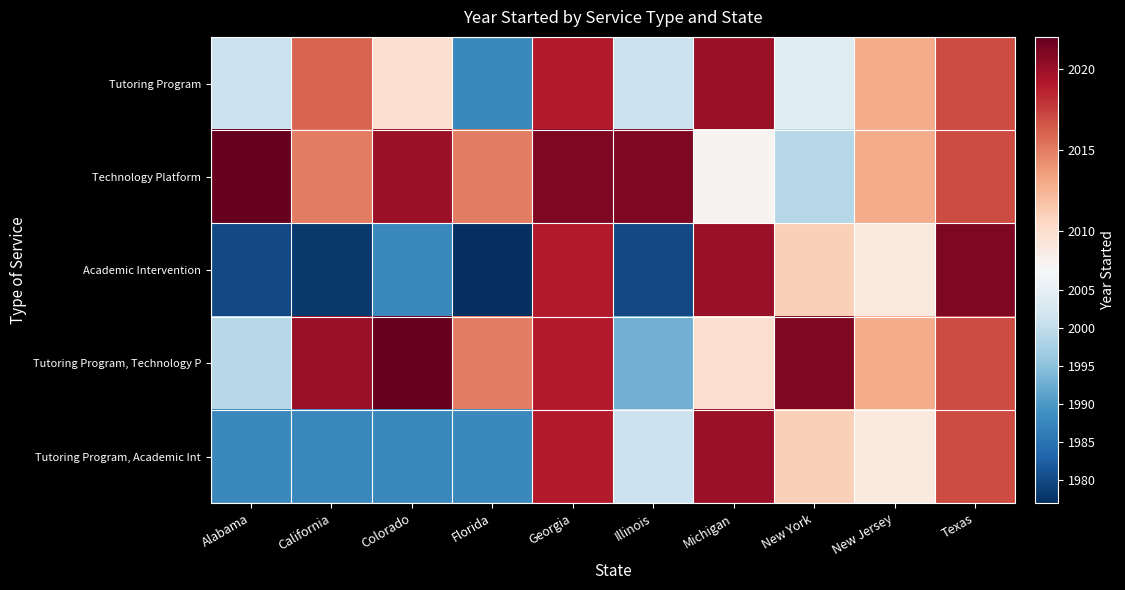

How many categories are shown in the chart?

10